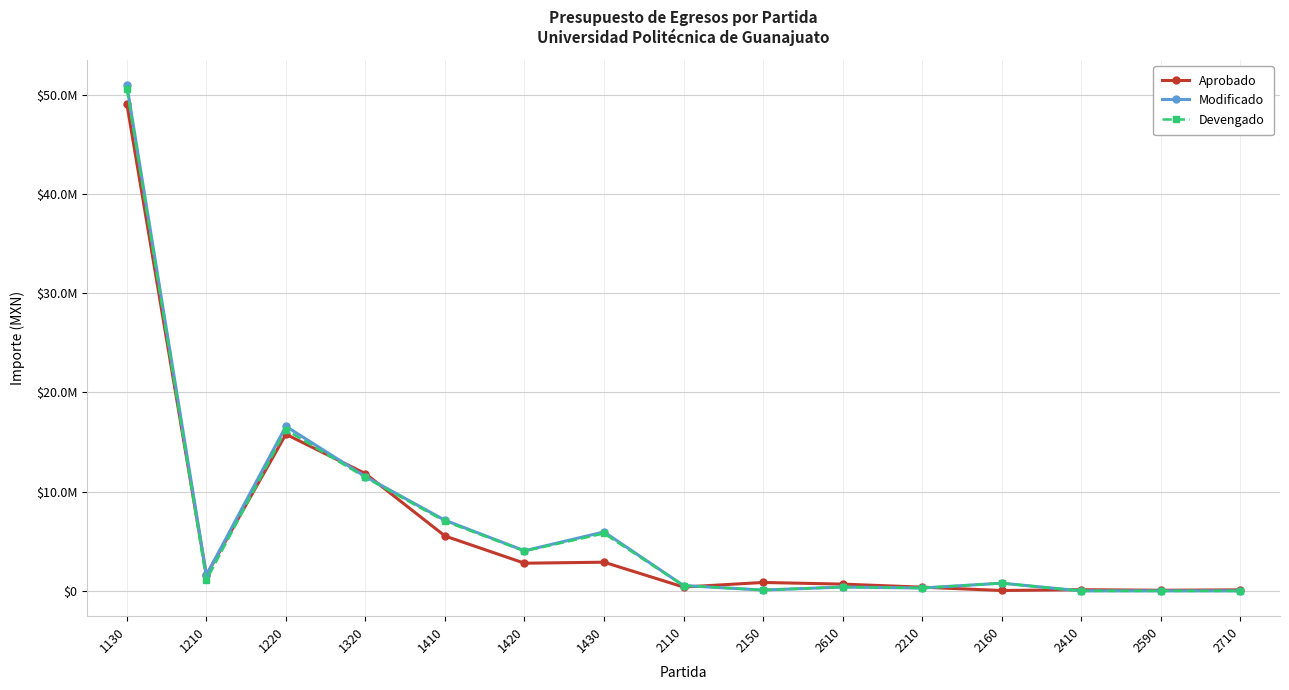

Is this an area chart (filled region under the line)?

No